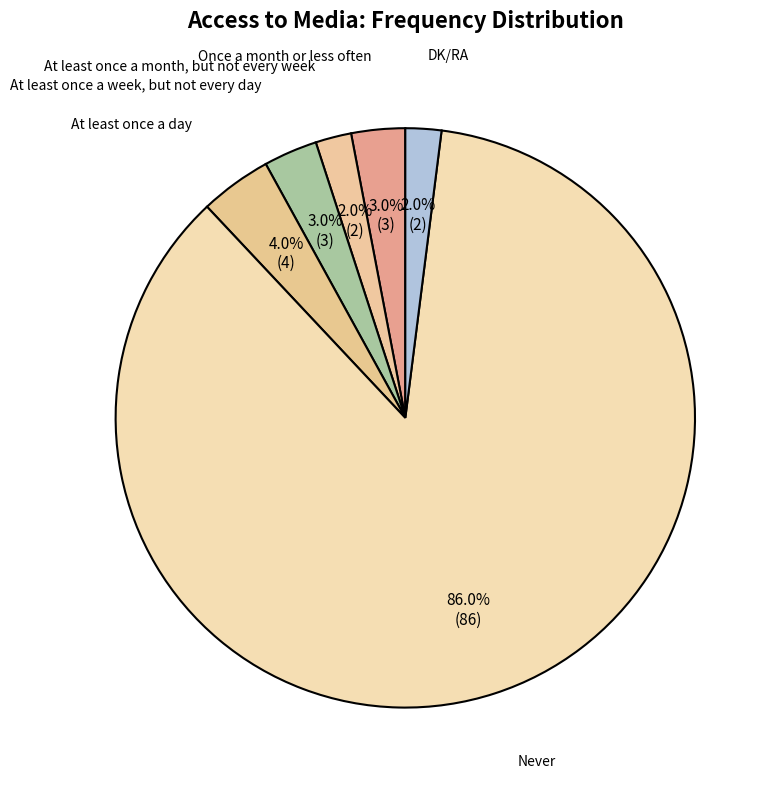

To the nearest percent, what is the combined percentage of Never and At least once a day?

90%